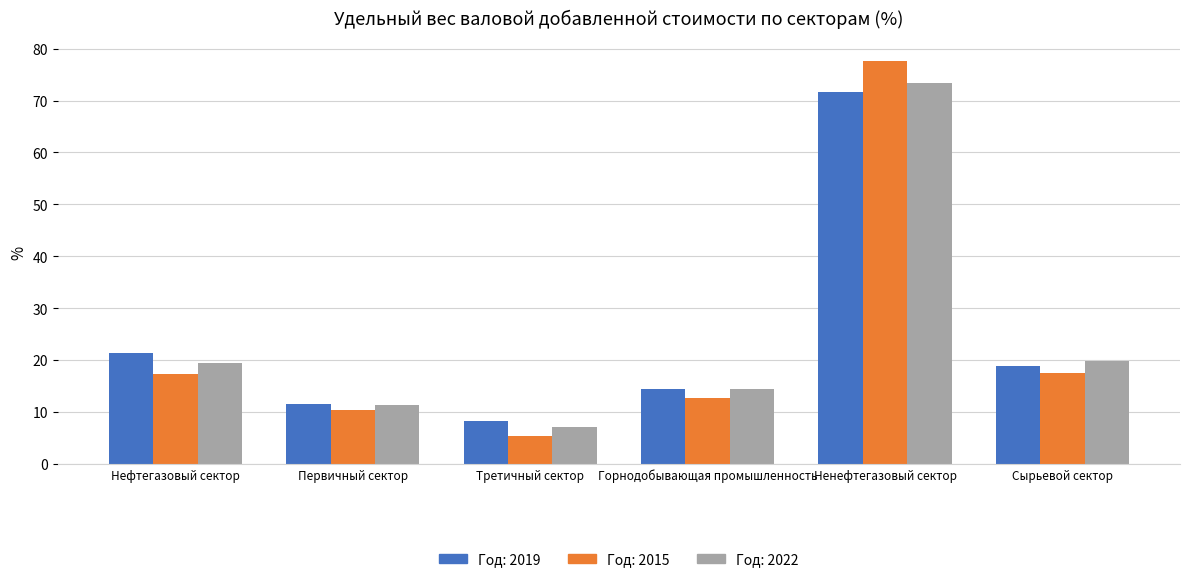

What is the spread (max minus min) of values at Сырьевой сектор?

2.4